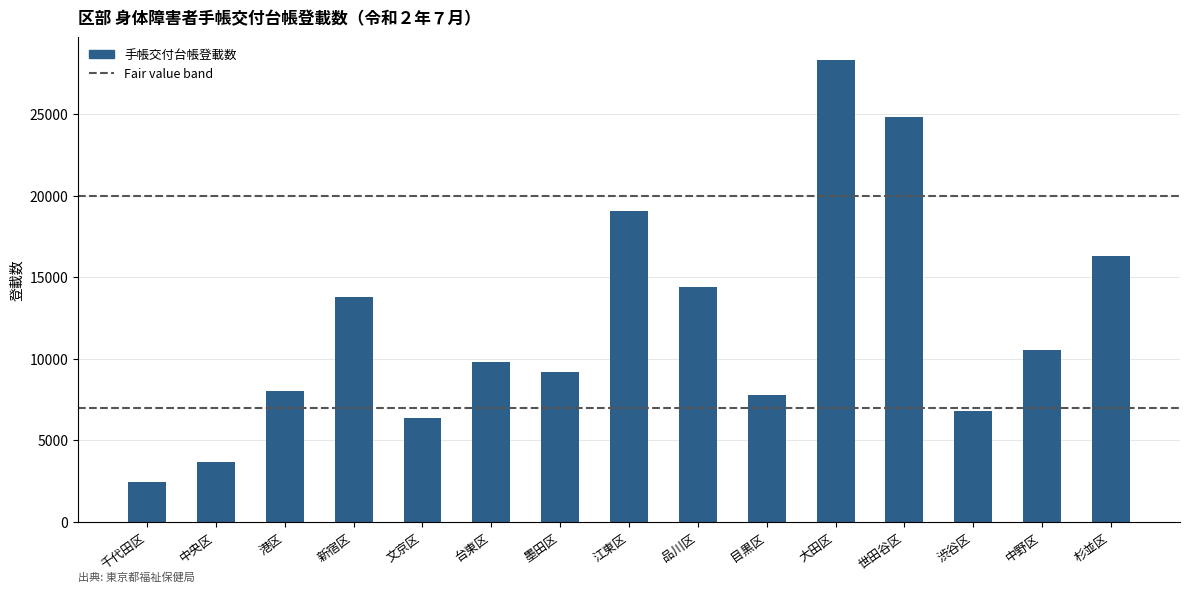

Reading right to left, transcribe all the data shown in this chart.

16265	10509	6770	24834	28293	7758	14408	19047	9177	9805	6354	13796	8004	3671	2422